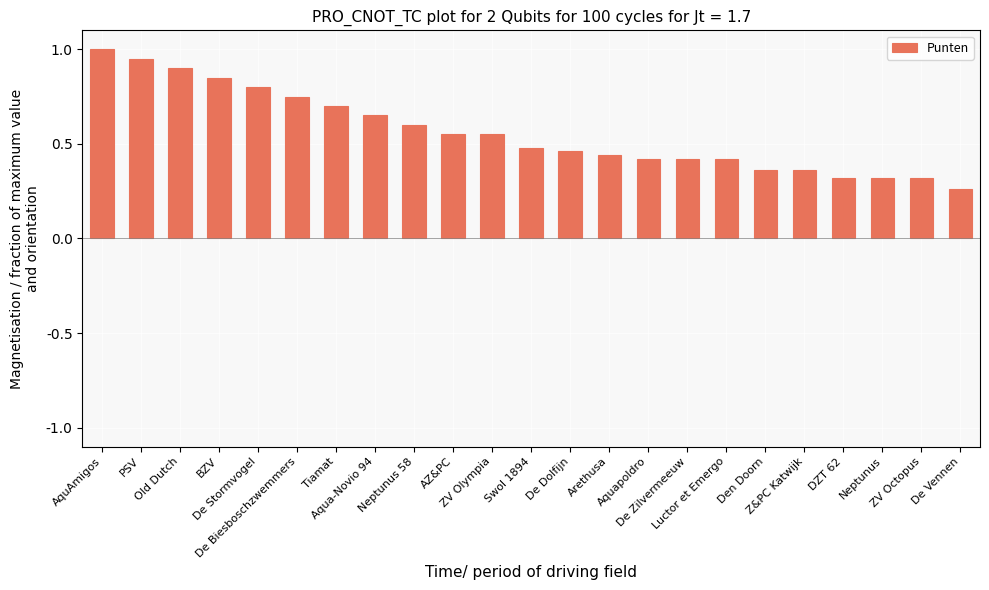

What is the change in value from Old Dutch to De Dolfijn?

-0.4